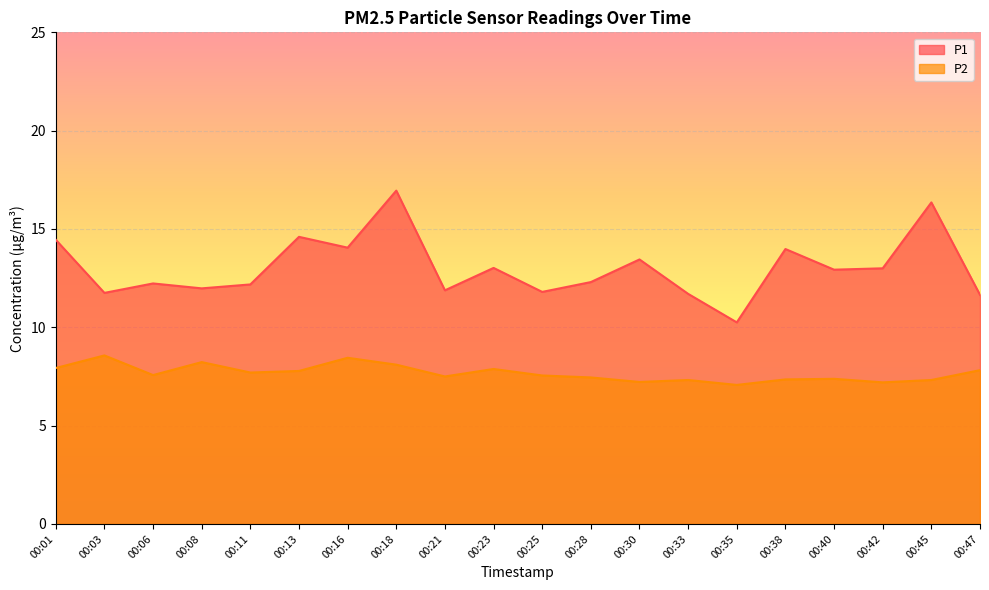

How many lines are shown in the chart?

2